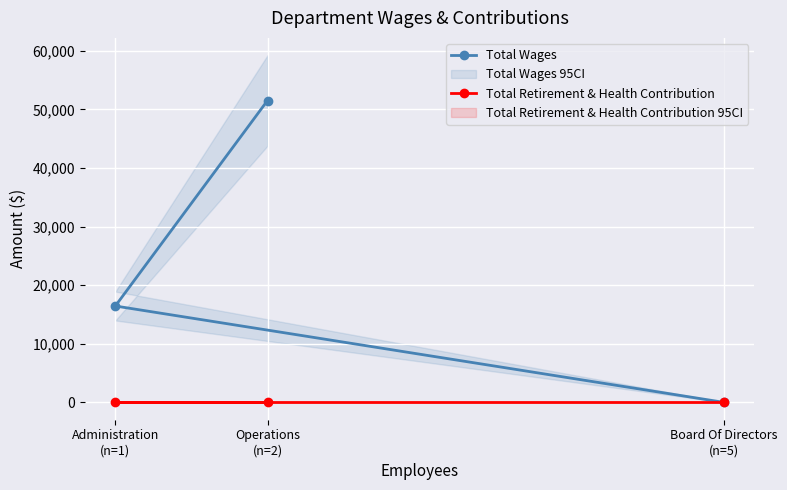

Does the chart display data point markers on the line(s)?

Yes